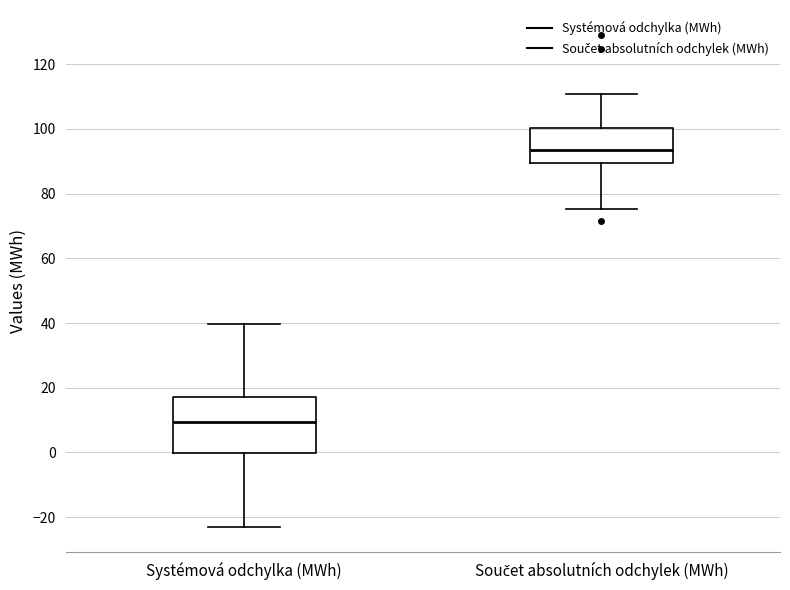

Reading left to right, transcribe this box plot: for each box, give where its median line is, the range the box spans, and where its two whiskers end, as read against the y-axis. The values are not printed on the chart, so give them approximately, as read against the axis.

Systémová odchylka (MWh): median 10, box 0 to 18, whiskers -24 to 40
Součet absolutních odchylek (MWh): median 94, box 90 to 100, whiskers 76 to 110